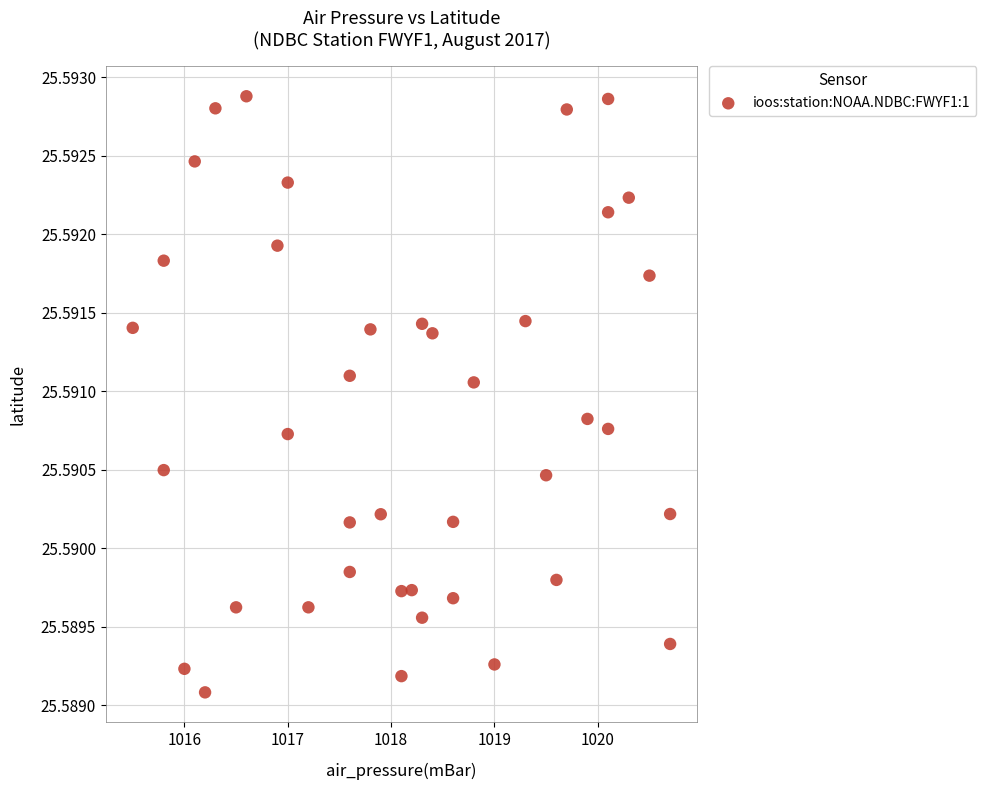

What is the range of X values (max minus min)?

5.2